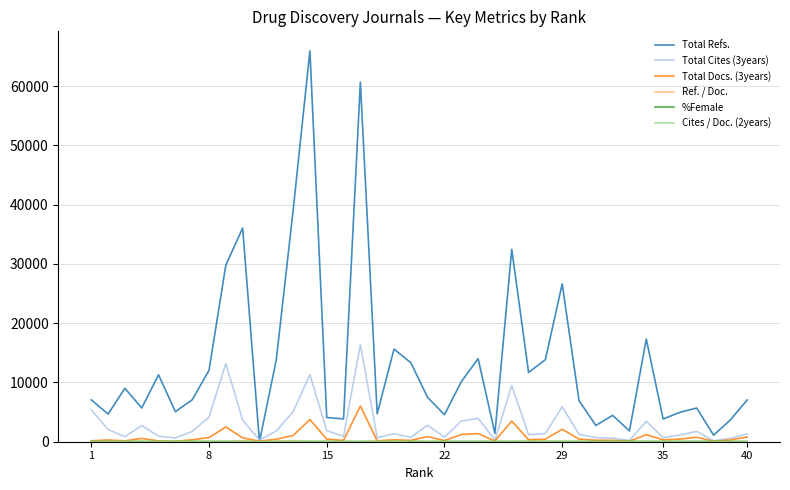

How many lines are shown in the chart?

6